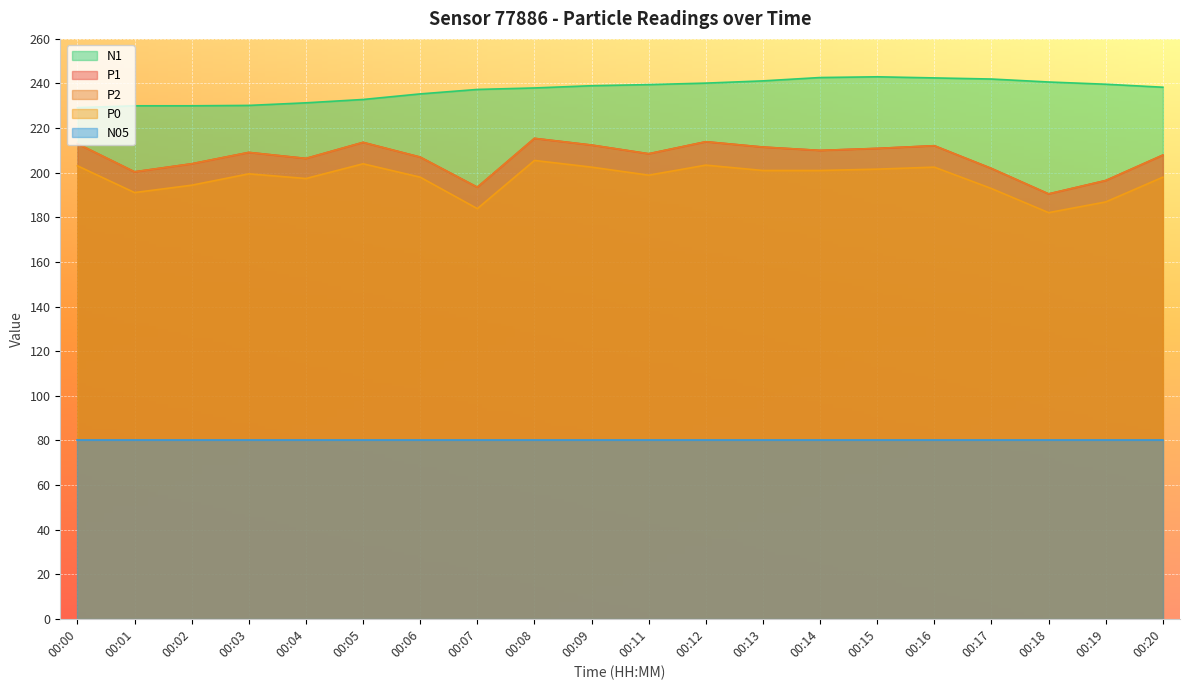

Which series has the widest spread of values?

P1